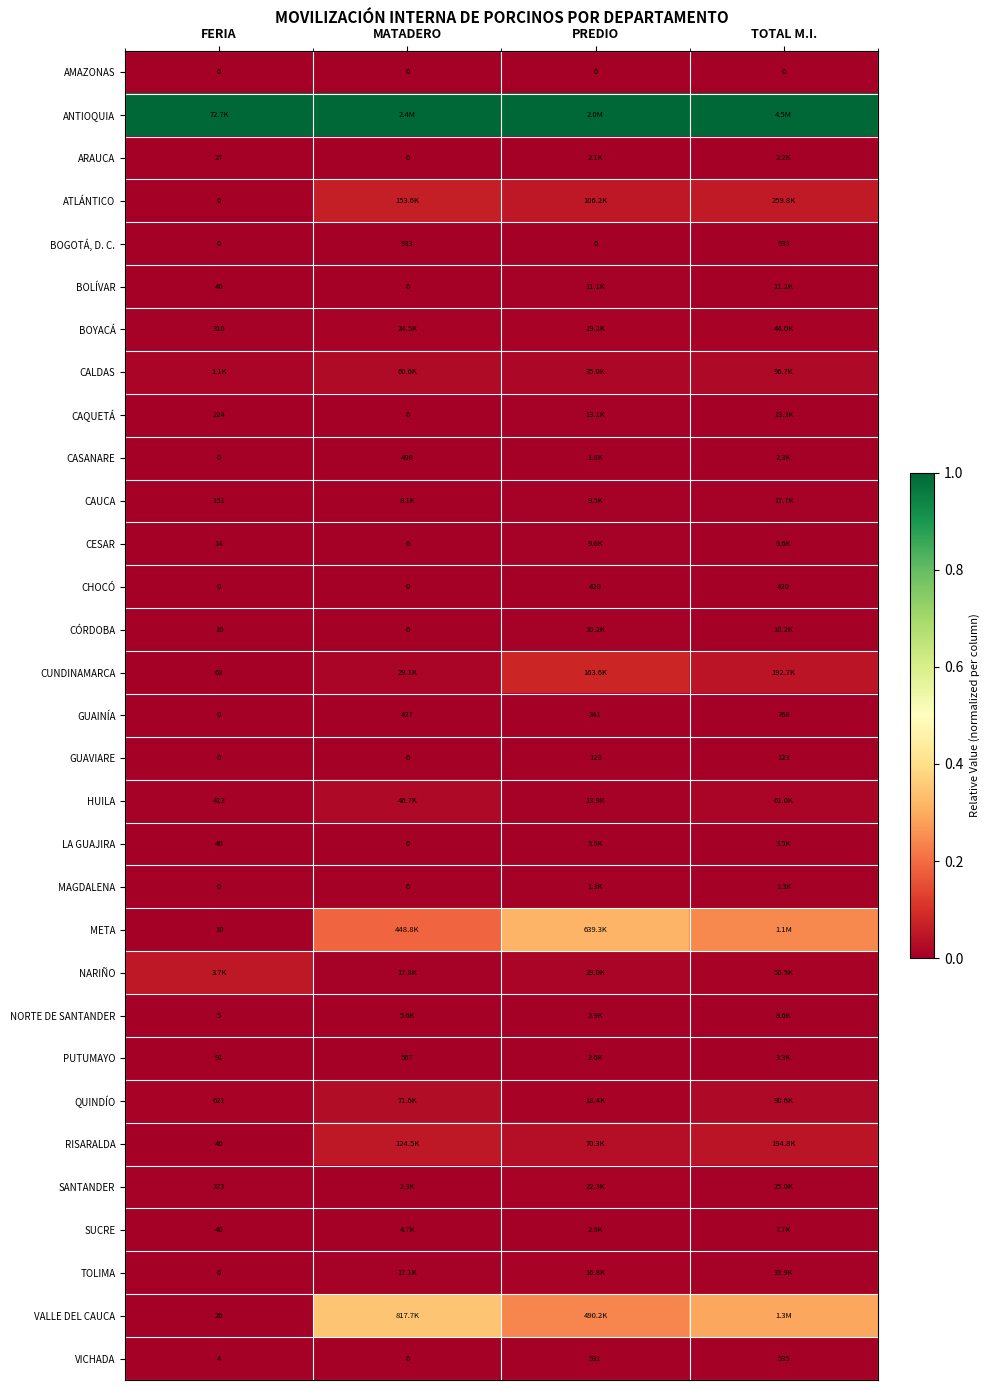

How many positive values does the VICHADA series have?

3